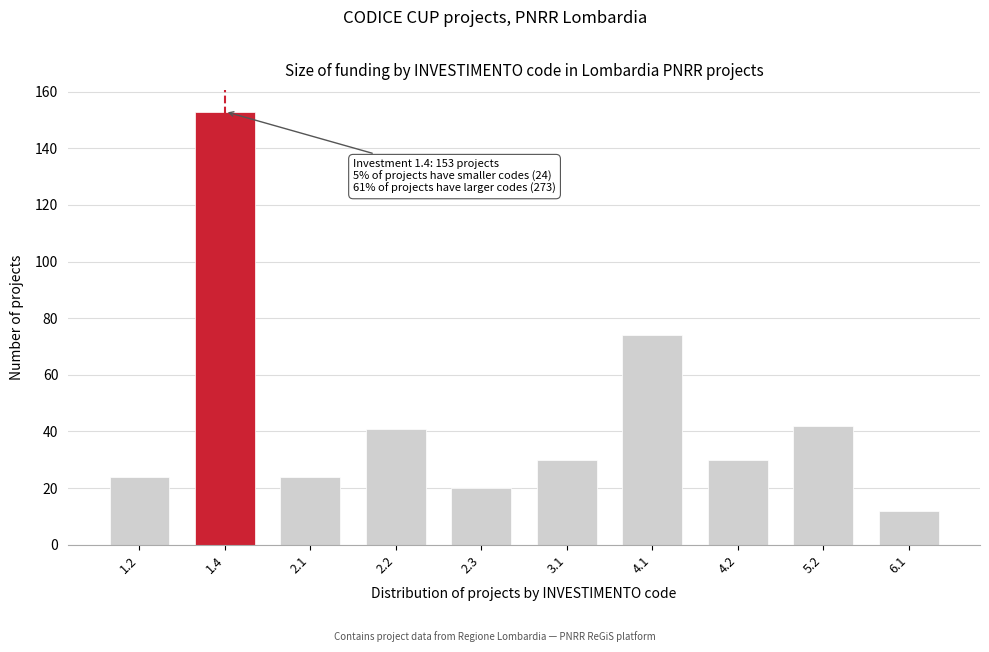

Reading left to right, list all the values displayed in this chart.

24	153	24	41	20	30	74	30	42	12